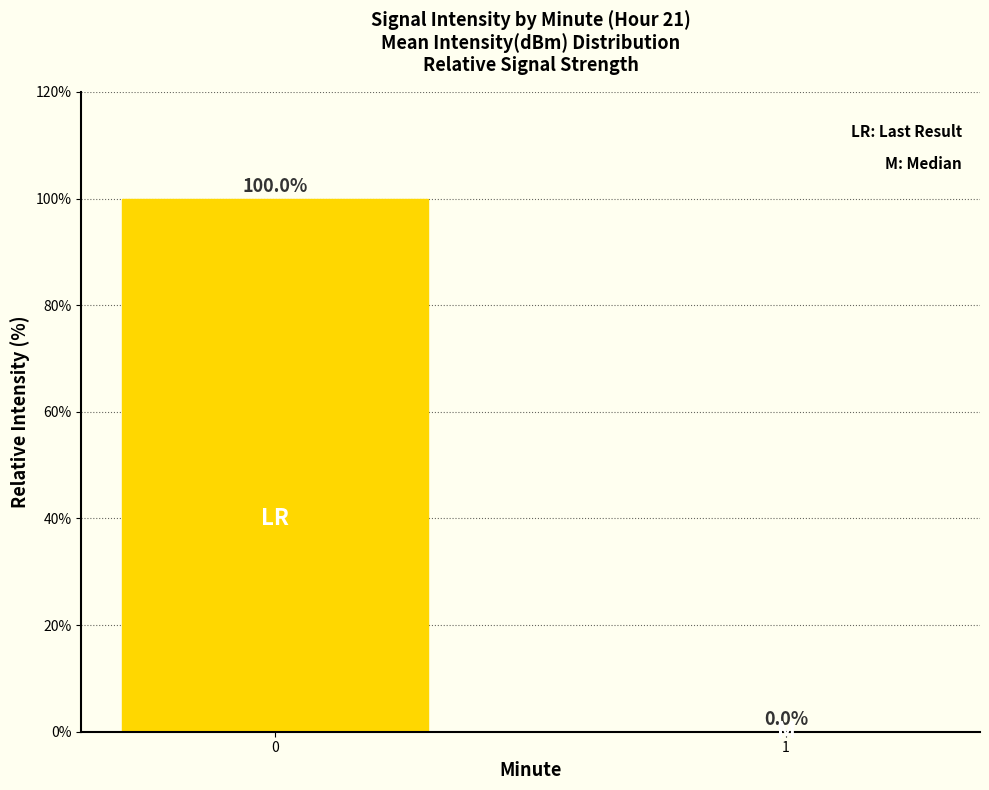

What is the change in value from 0 to 1?

-100